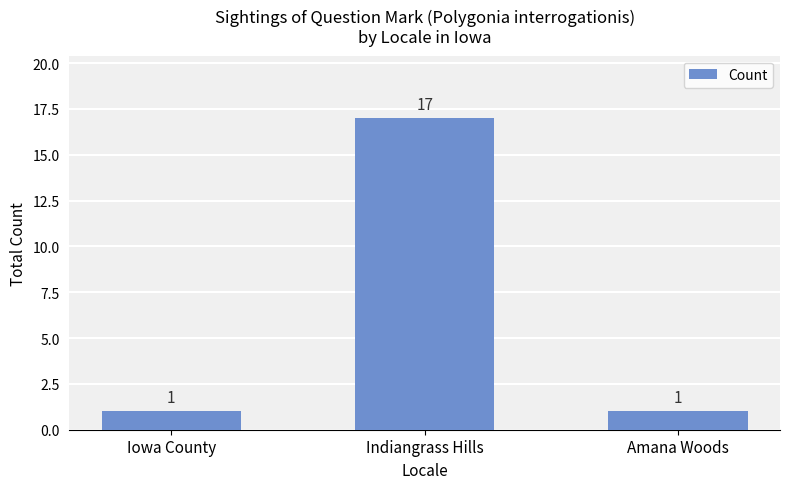

What position from the left is Amana Woods?

3